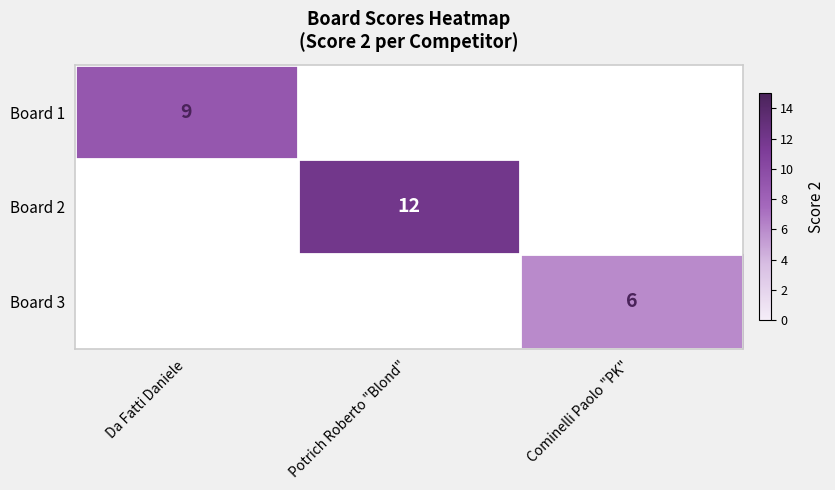

Is it true that Board 3 equals 8 at Cominelli Paolo "PK"?

False